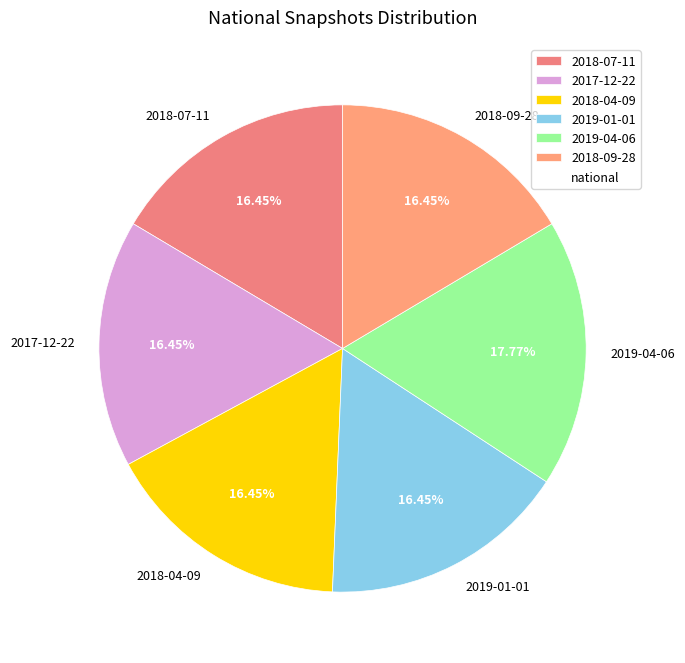

Approximately how many times larger is the value at 2019-01-01 compared to 2017-12-22?

1.0